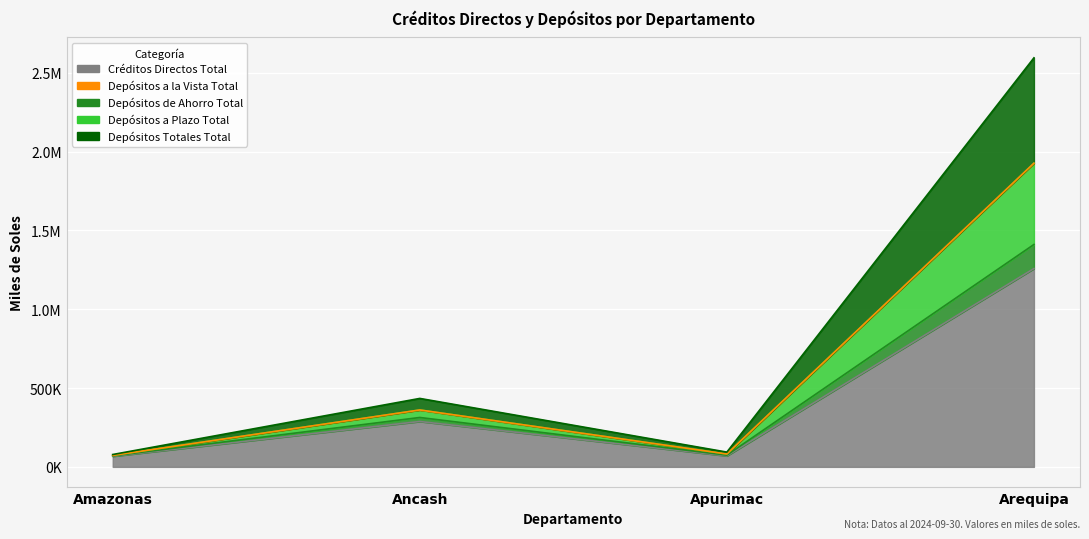

Is it true that Depositos Totales Total equals 72904.5 at Amazonas?

True